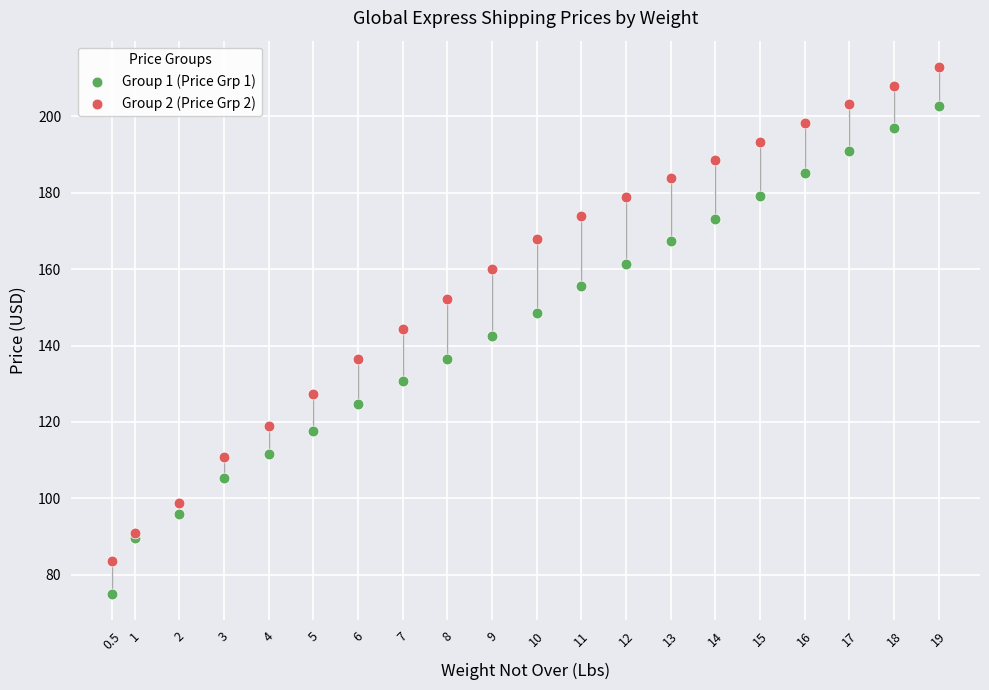

Which series contains the highest Y value?

Group 2 (Price Grp 2)